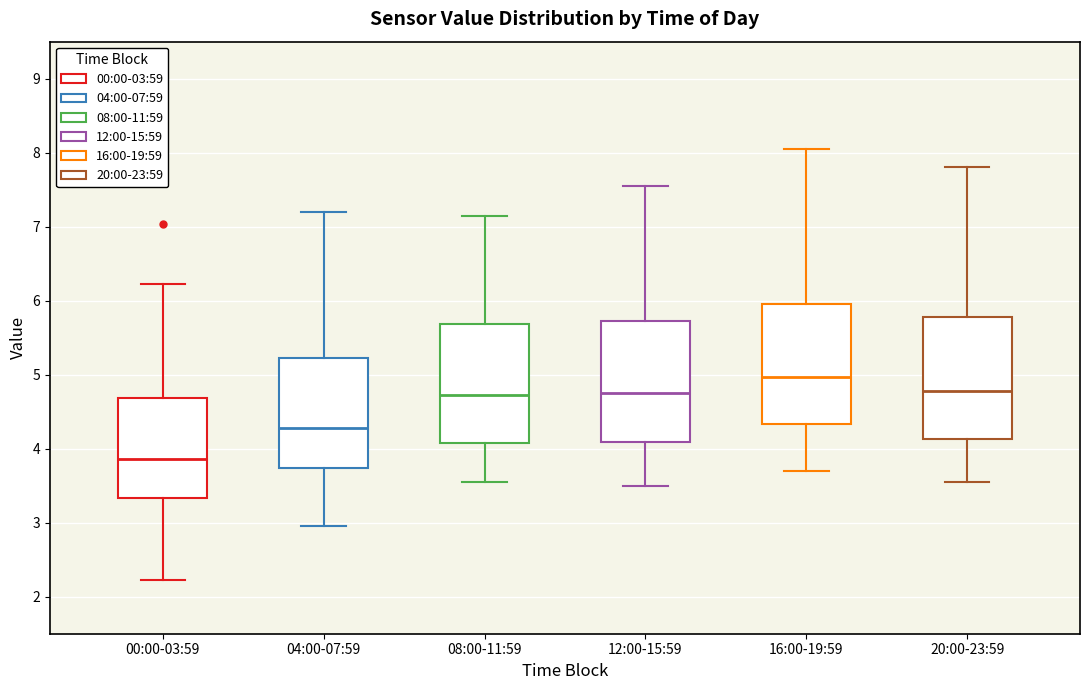

Where does the lower whisker of the box for 12:00-15:59 end on the y-axis? The values are not printed on the chart, so give them approximately, as read against the axis.

3.5